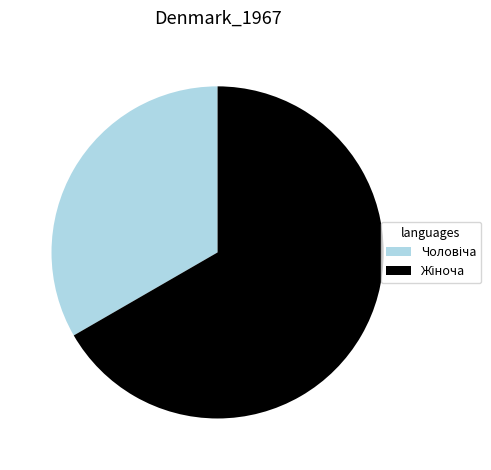

Does any single category account for the majority?

Yes